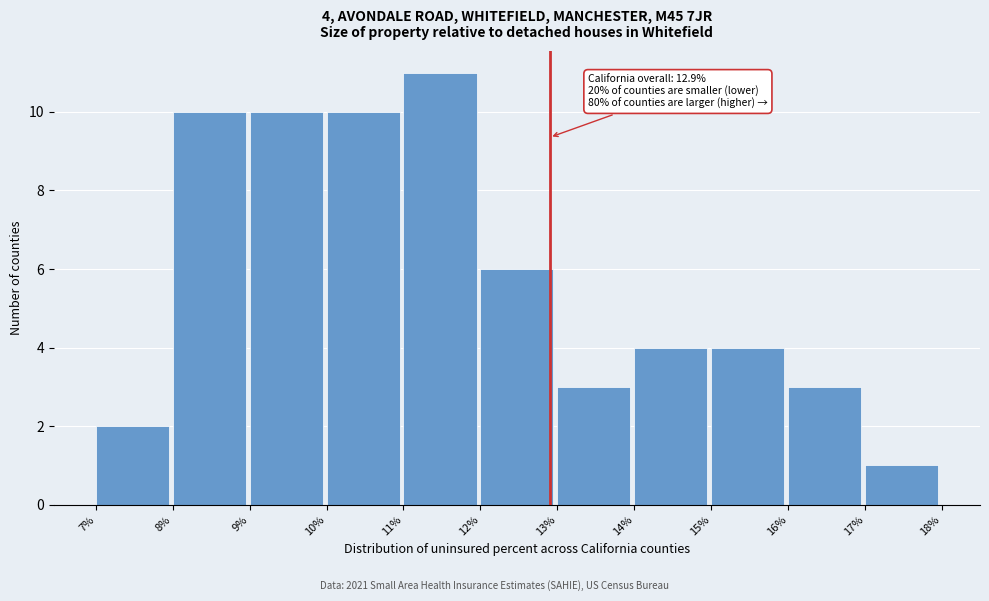

Which range on the x-axis has the tallest bar?

11% to 12%